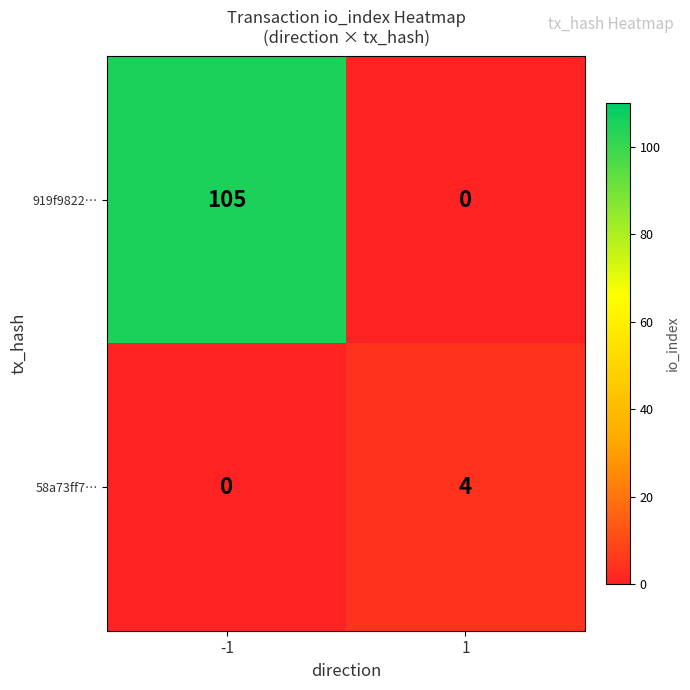

At how many categories does at least one series exceed 46?

1